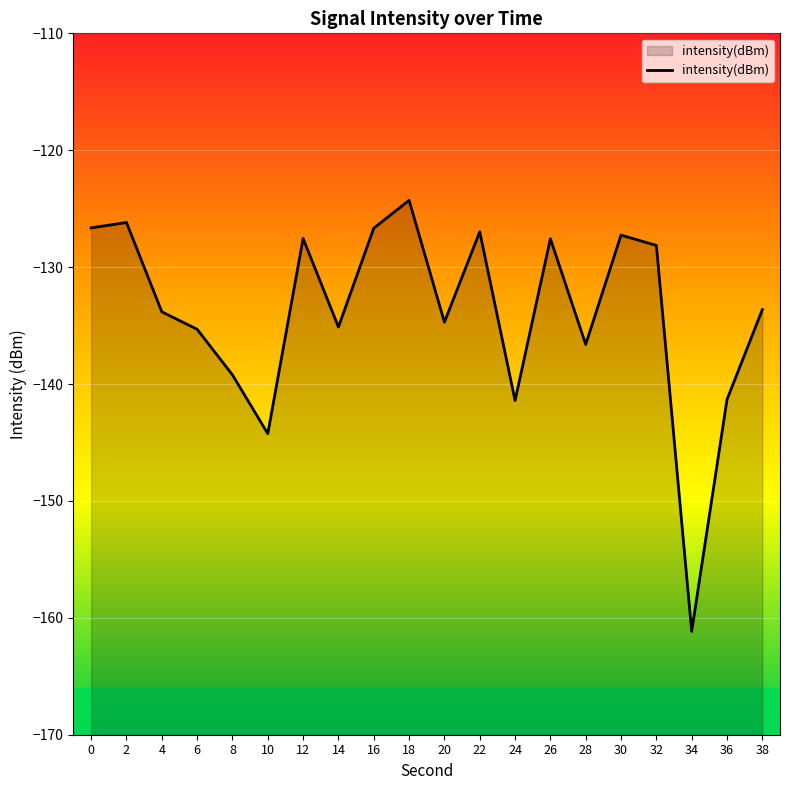

Between 30 and 14, which is larger?

30